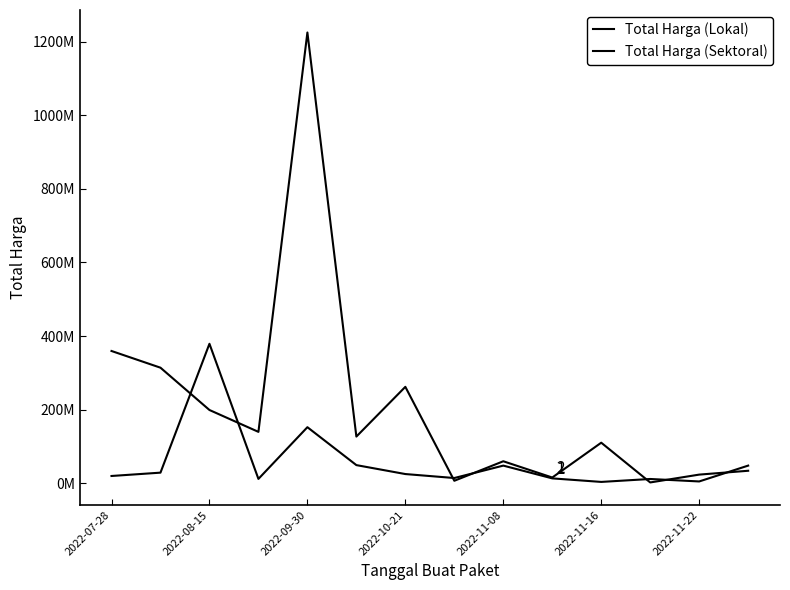

Reading left to right, list all the values displayed in this chart.

Total Harga (Lokal): 19950000	29000000	379075000	12000000	152477000	49478000	25200000	14400000	48140000	13442000	3825000	11800000	5093000	48140000
Total Harga (Sektoral): 359500000	314121780	199200000	139800000	1224682000	127000000	262118150	6936000	59935000	15787200	110389990	2395750	23680800	34132505